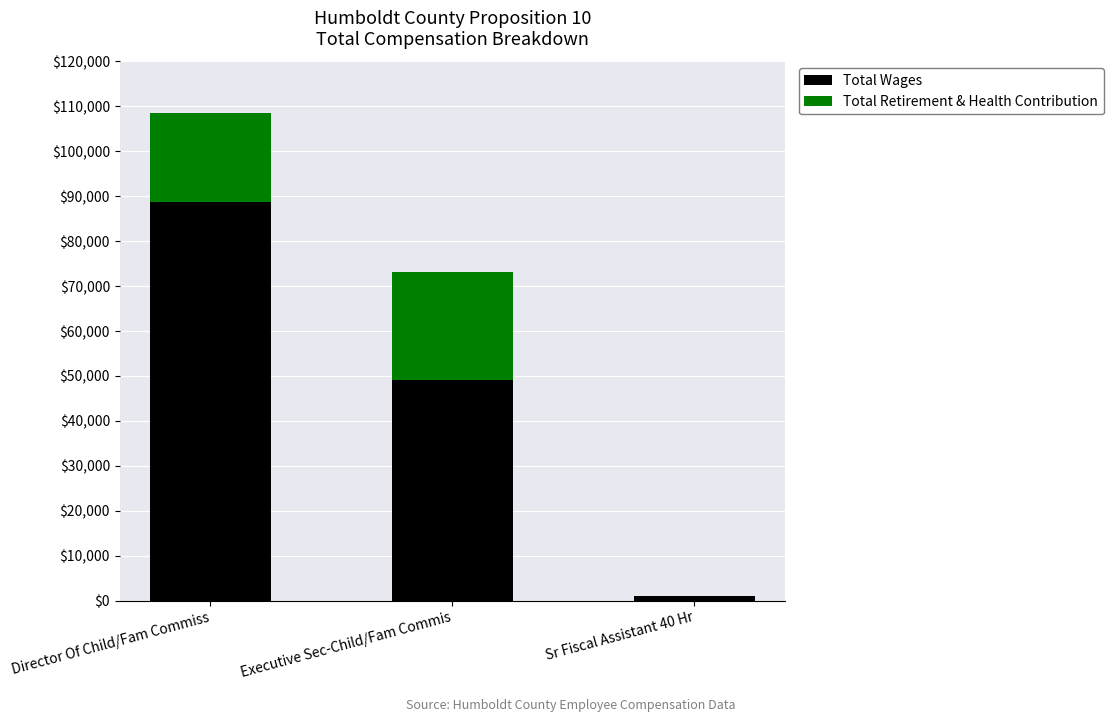

Where is Total Wages nearest to the value 44921?

Executive Sec-Child/Fam Commis